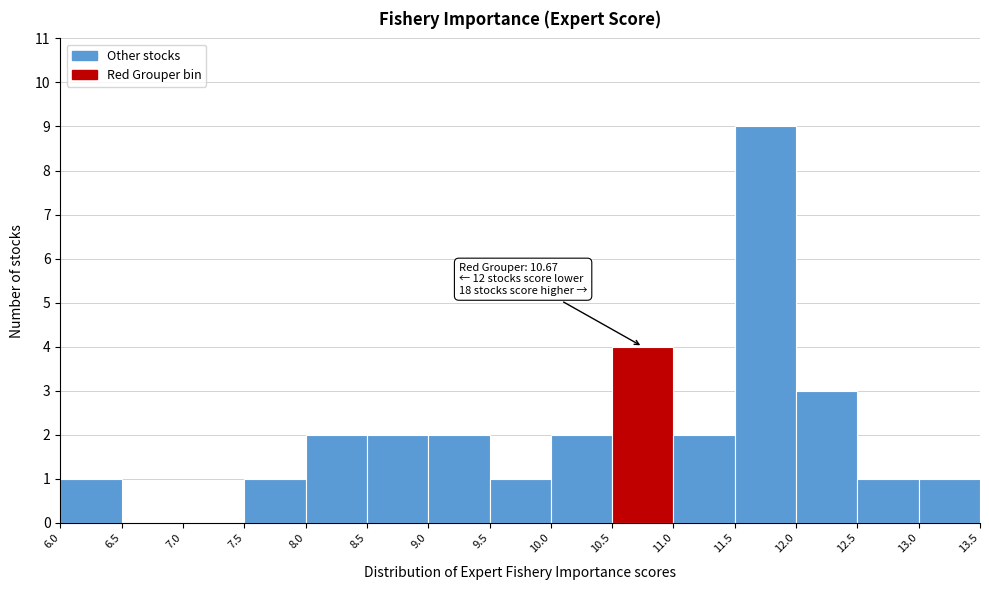

Which range on the x-axis has the tallest bar?

11.5 to 12.0